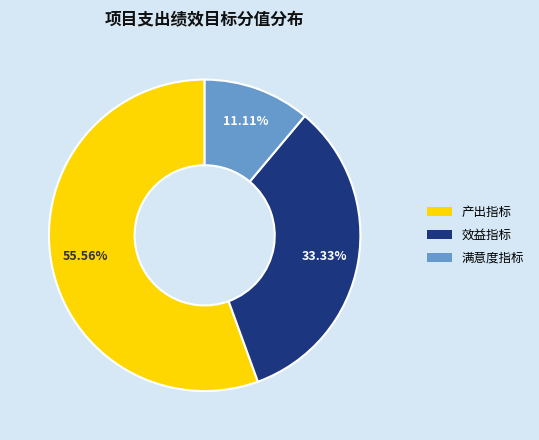

To the nearest percent, what is the combined percentage of 效益指标 and 产出指标?

89%